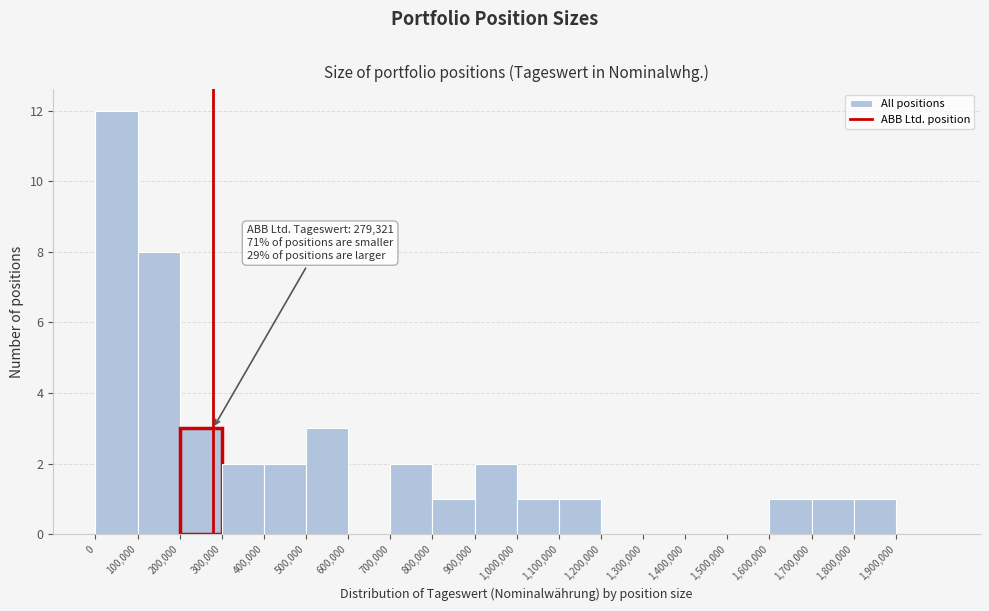

Which range on the x-axis has the tallest bar?

0 to 100000